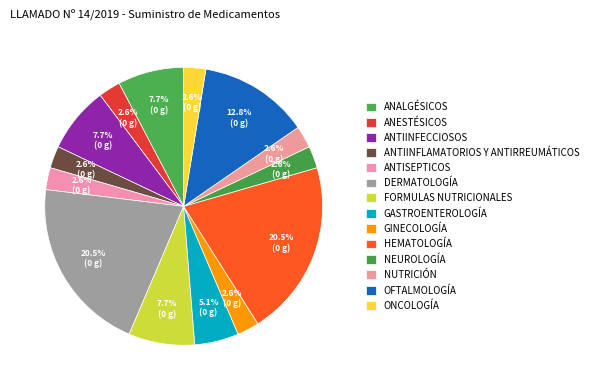

Is there a majority slice in this chart?

No